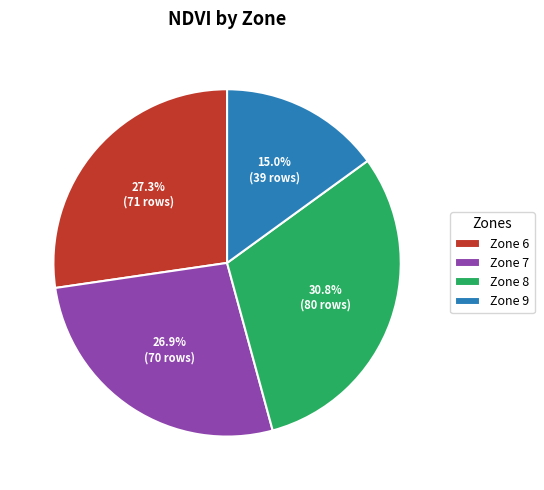

Between Zone 6 and Zone 8, which is larger?

Zone 8